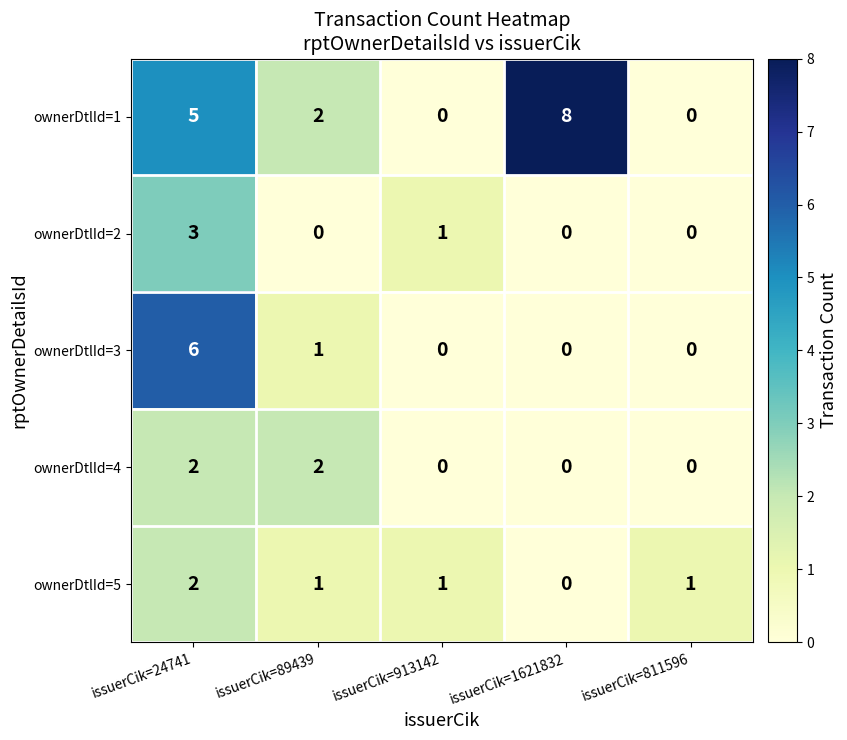

The ownerDtlId=3 series shows 6 at issuerCik=24741. True or false?

True